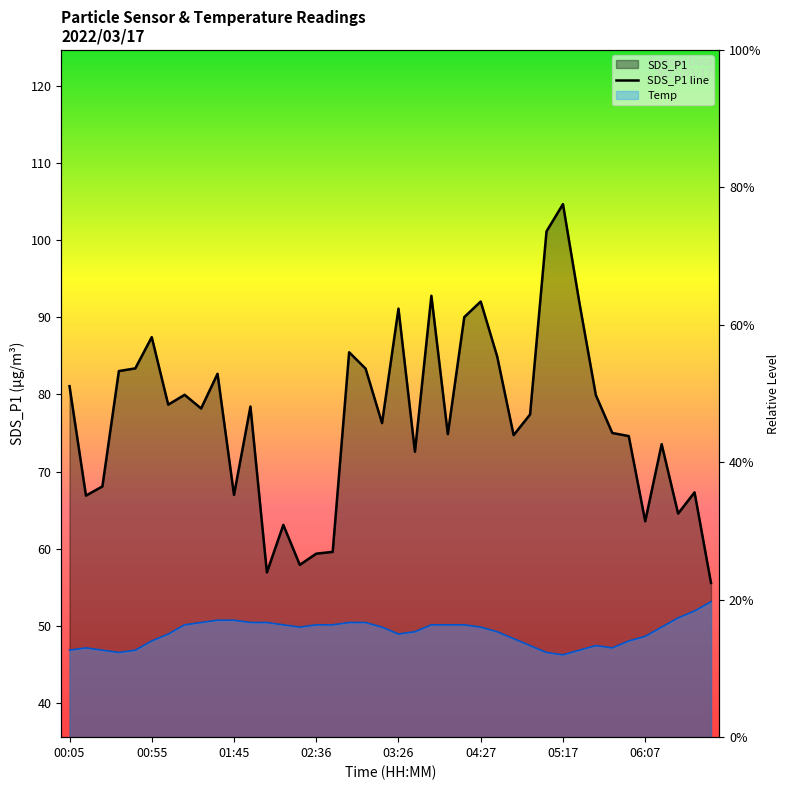

How many data points in SDS_P1 are above 78?

20